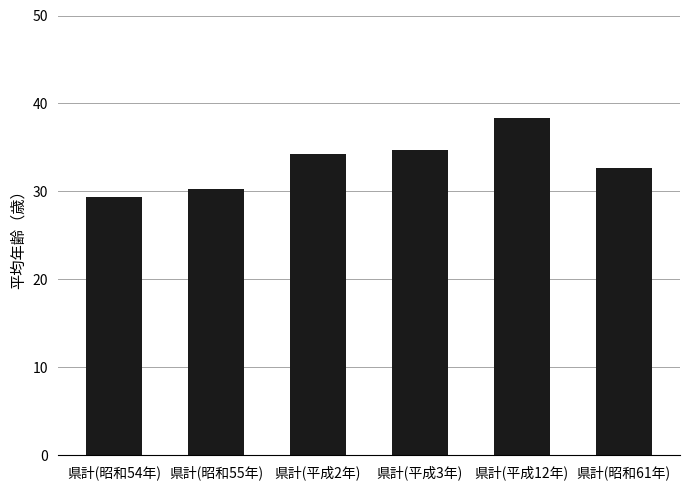

How many categories are shown in the chart?

6